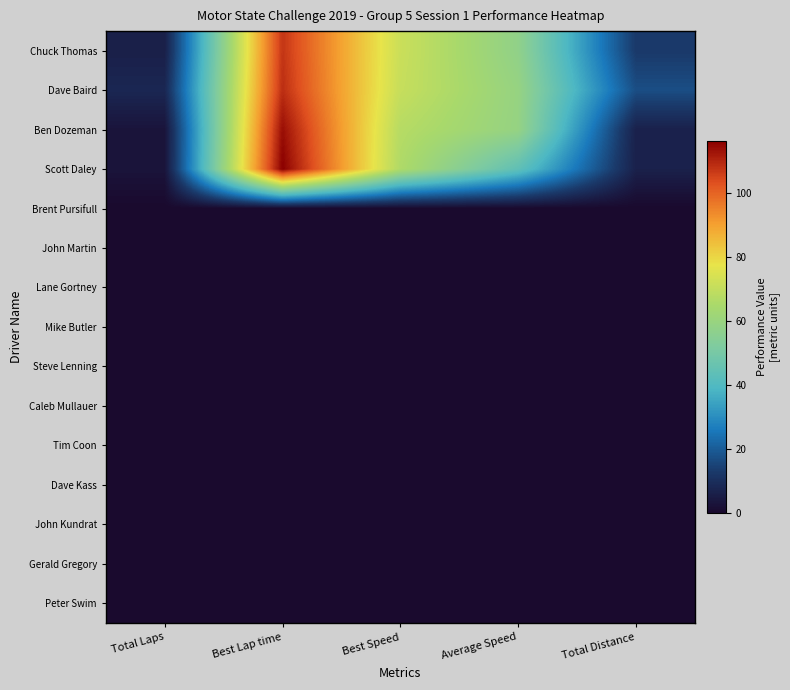

What is the spread (max minus min) of values at Best Speed?

71.6